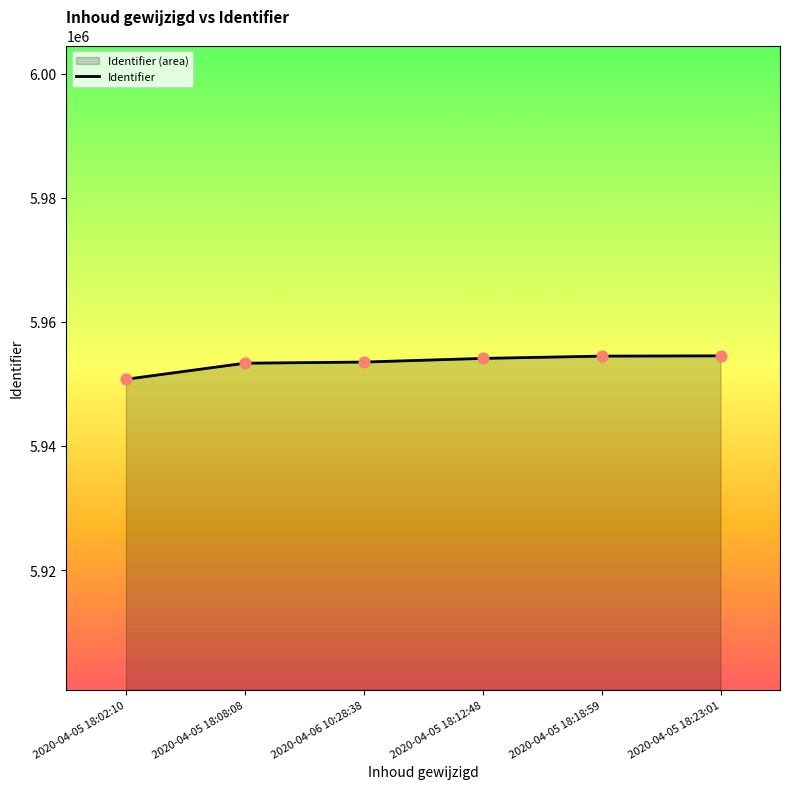

What is the ratio of the value at 2020-04-05 18:02:10 to the value at 2020-04-05 18:08:08?

1.0